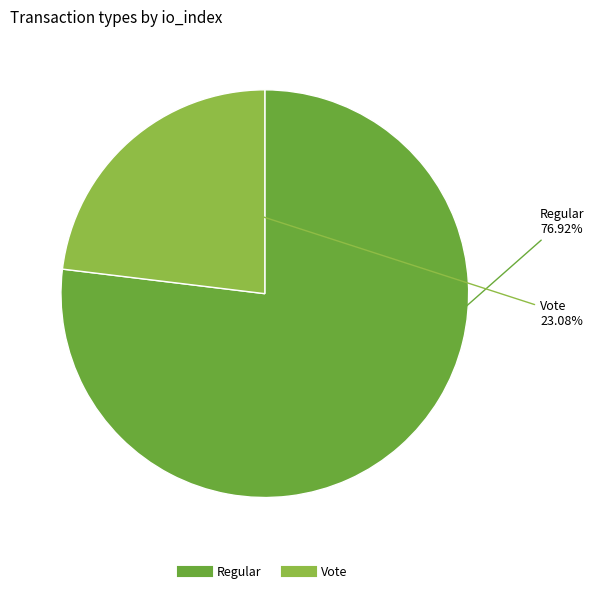

How many slices are in this pie chart?

2